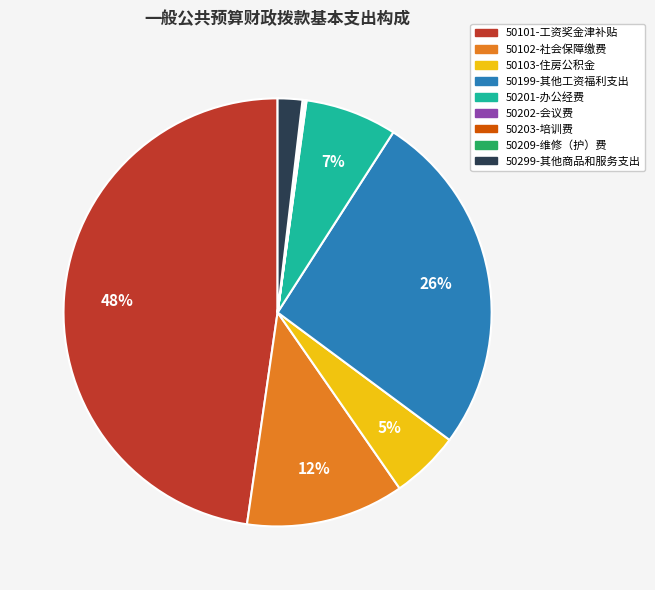

Which has a higher value, 50103-住房公积金 or 50201-办公经费?

50201-办公经费